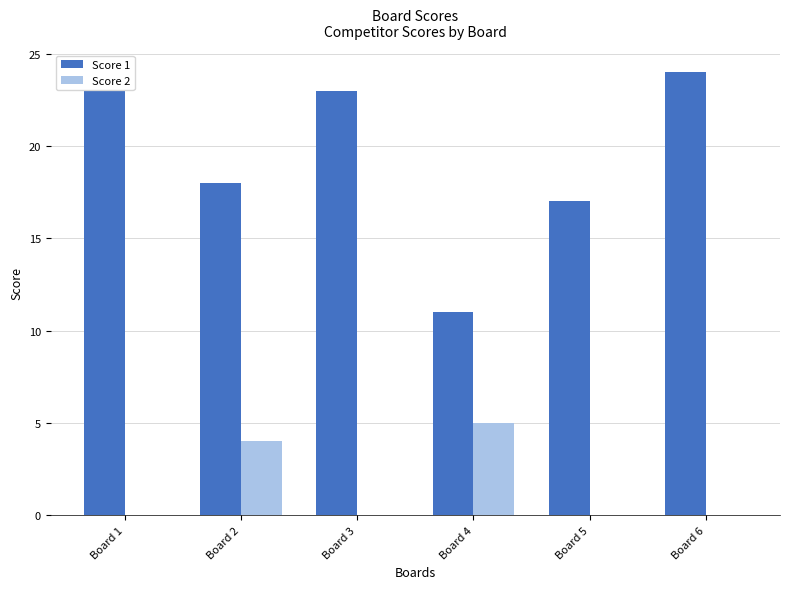

Between Board 3 and Board 4, which series saw the biggest shift?

Score 1